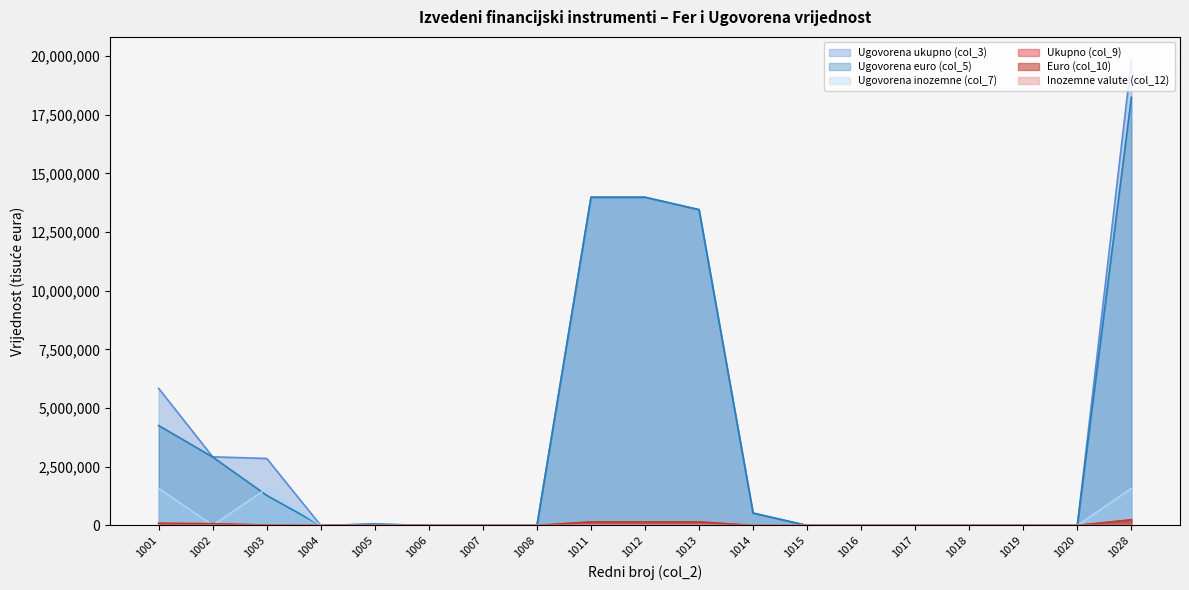

How many values in Inozemne valute (col_12) are above zero?

3